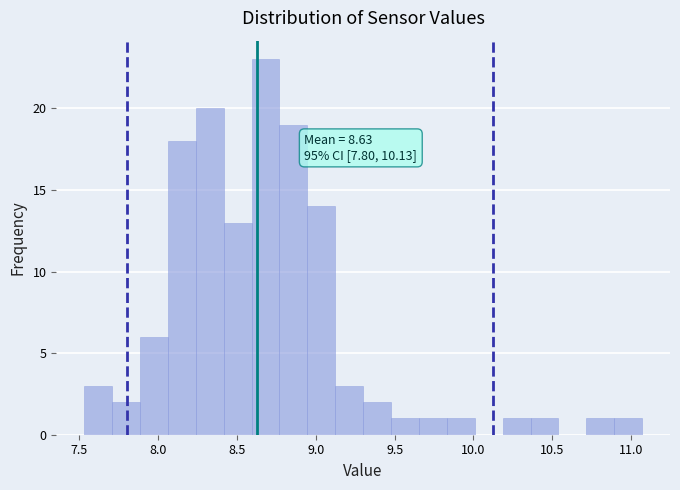

Around what value on the x-axis is the tallest bar? Give the approximate position of its centre, as read against the axis.

8.70